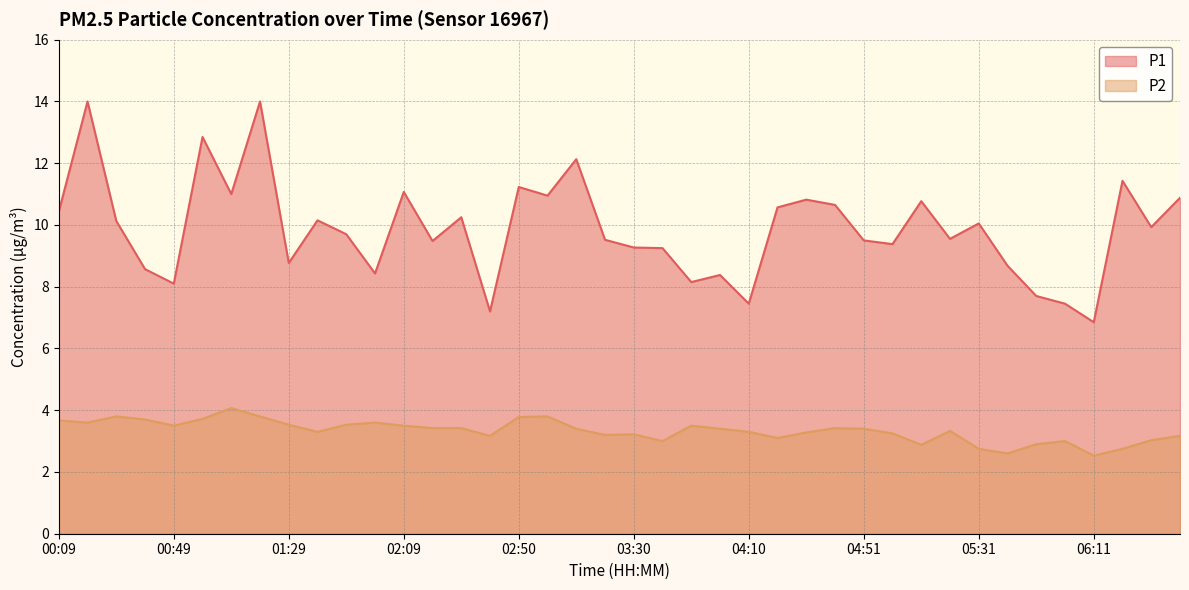

Does the chart have visible grid lines?

Yes